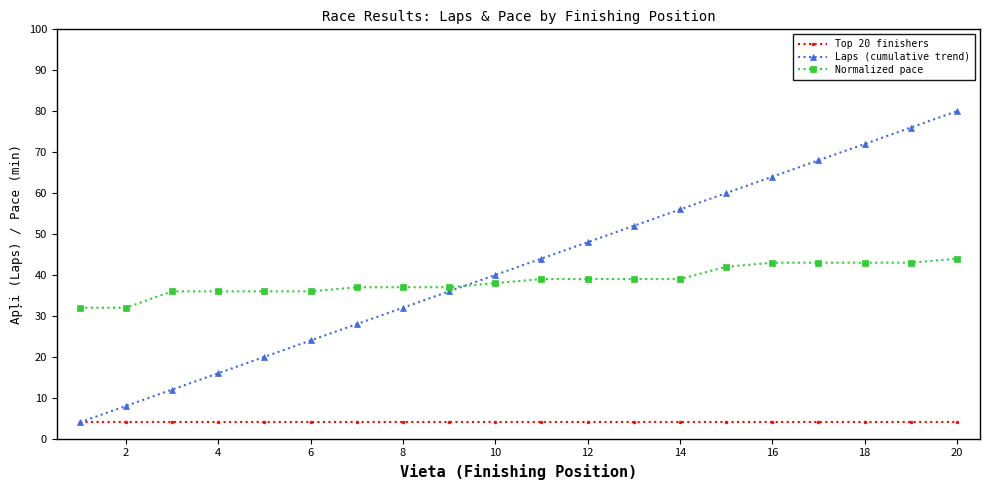

What is the lowest value of the Normalized pace series?

32